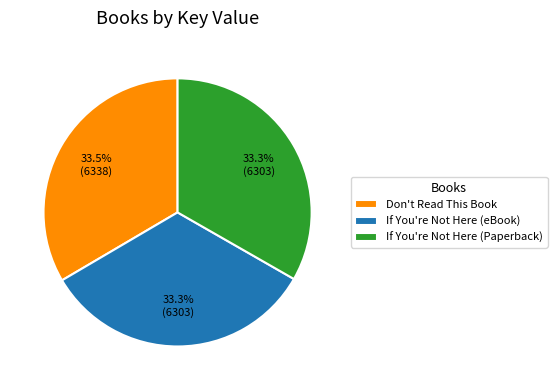

The If You're Not Here (eBook) slice represents 26% of the pie. True or false?

False